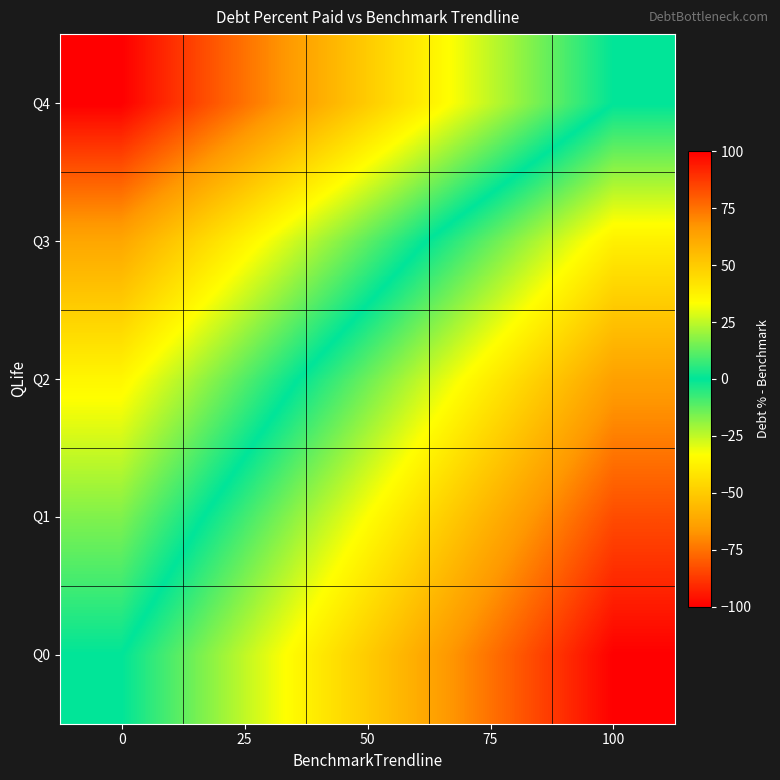

Reading right to left, extract all data points from this chart.

Q0: 100=-100.0	75=-75.0	50=-50.0	25=-25.0	0=0.0
Q1: 100=-83.4	75=-58.4	50=-33.4	25=-8.4	0=16.6
Q2: 100=-64.1	75=-39.1	50=-14.1	25=10.9	0=35.9
Q3: 100=-38.1	75=-13.1	50=11.9	25=36.9	0=61.9
Q4: 100=0.0	75=25.0	50=50.0	25=75.0	0=100.0